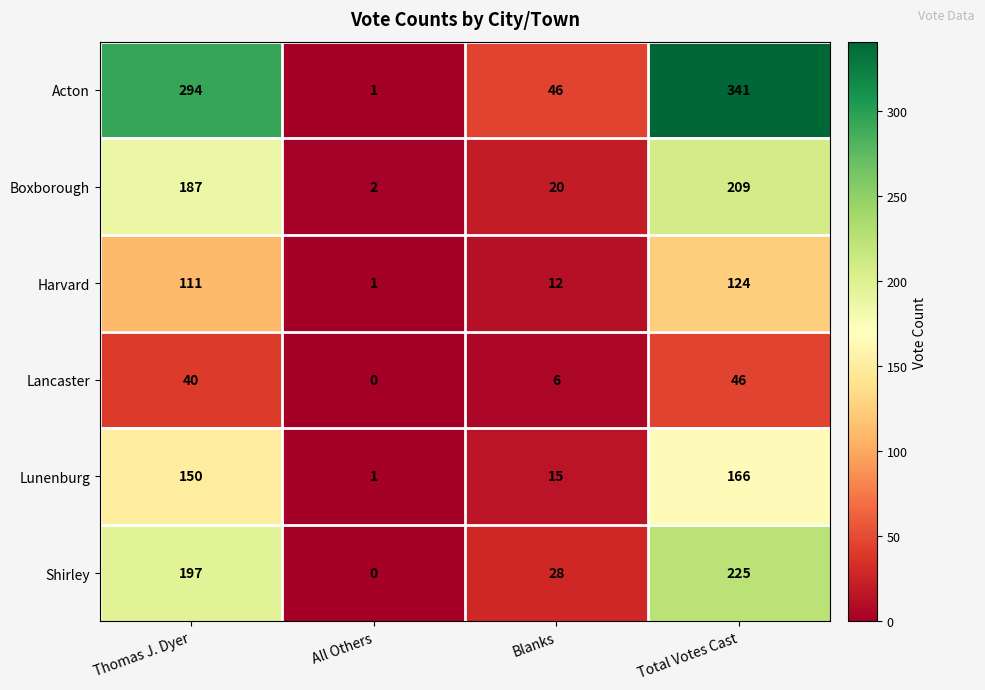

Reading left to right, transcribe all the data shown in this chart.

Acton: 294	1	46	341
Boxborough: 187	2	20	209
Harvard: 111	1	12	124
Lancaster: 40	0	6	46
Lunenburg: 150	1	15	166
Shirley: 197	0	28	225